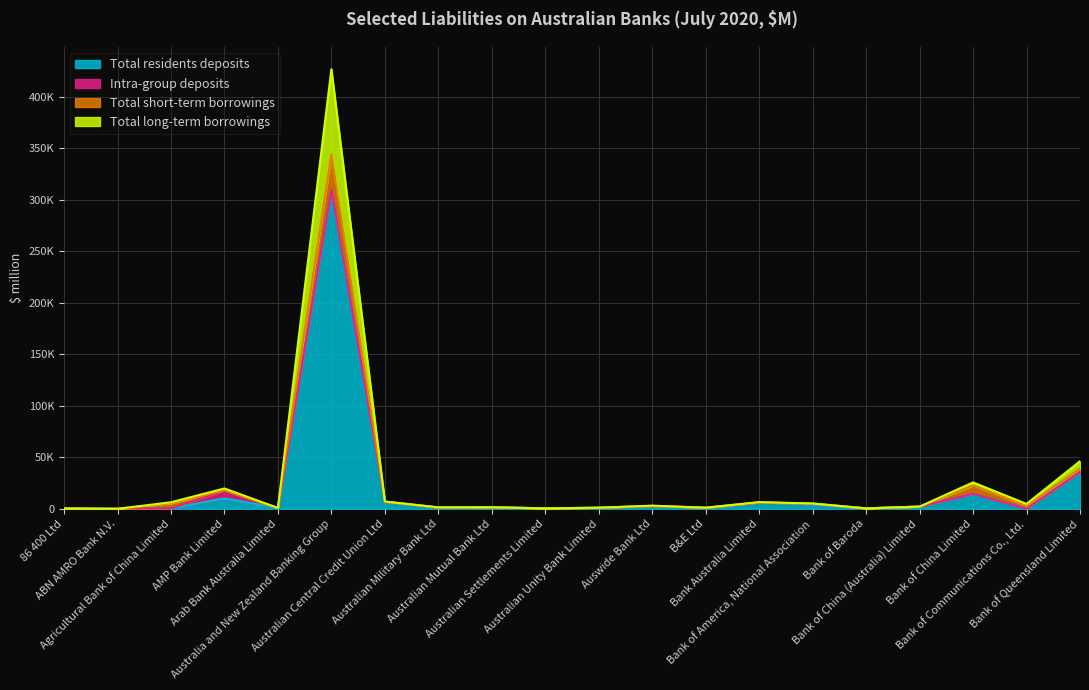

True or false: Total residents deposits and Total long-term borrowings cross at least once.

False